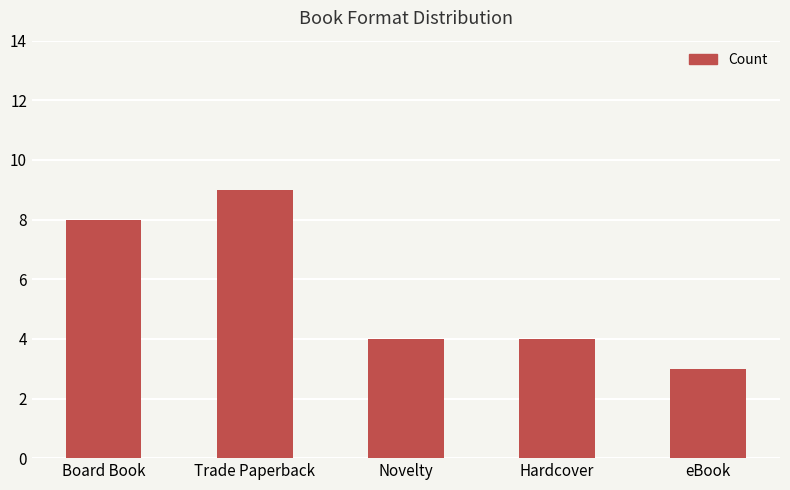

What position from the right is eBook?

1